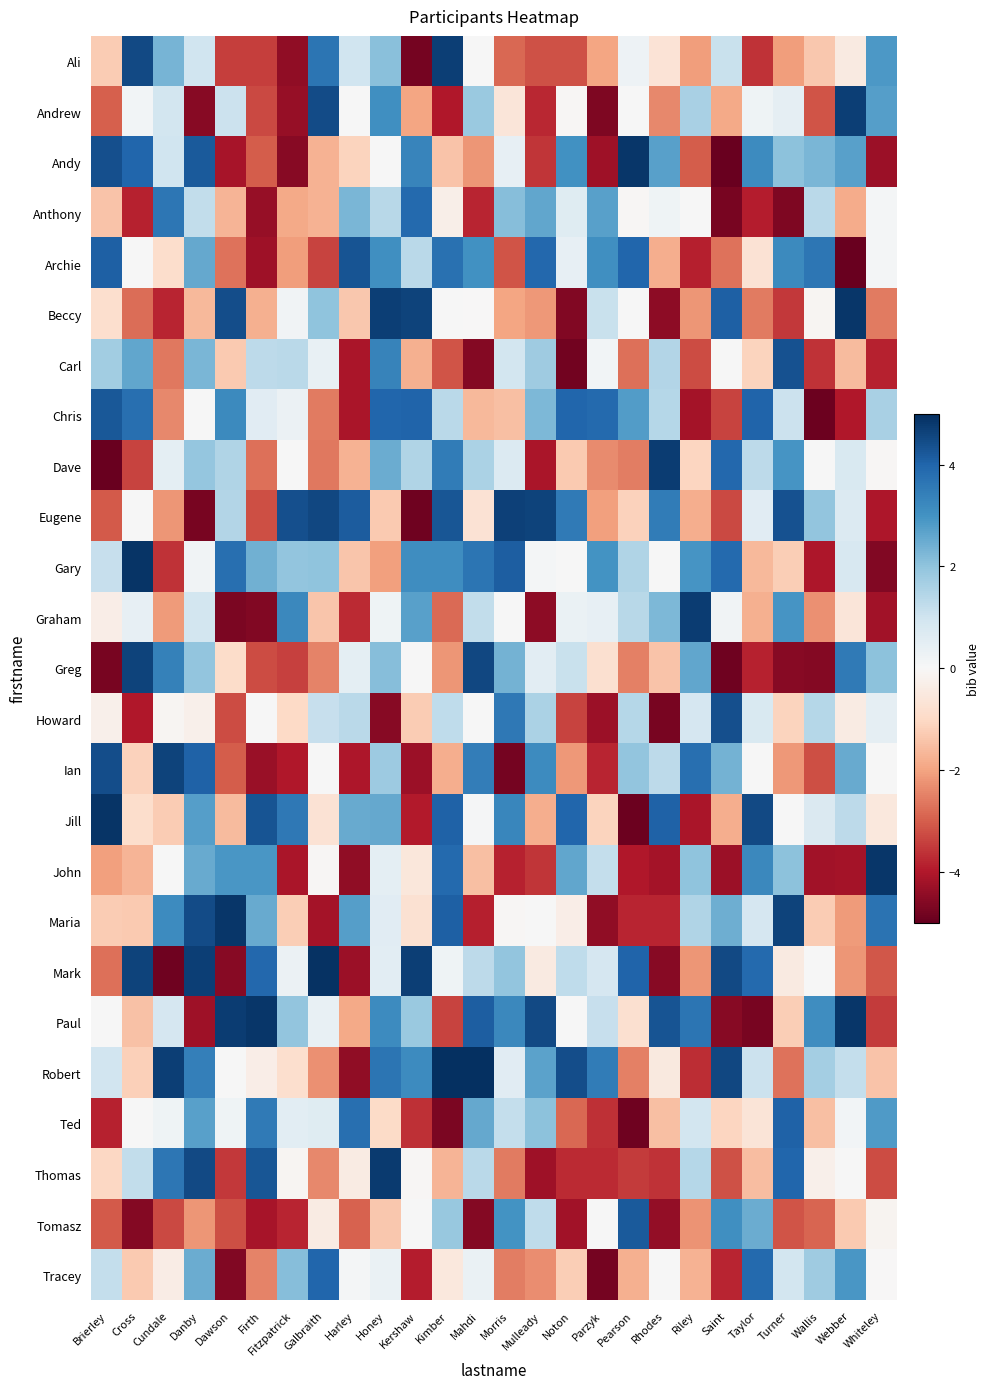

At which category is the sum across all series the highest?

Honey